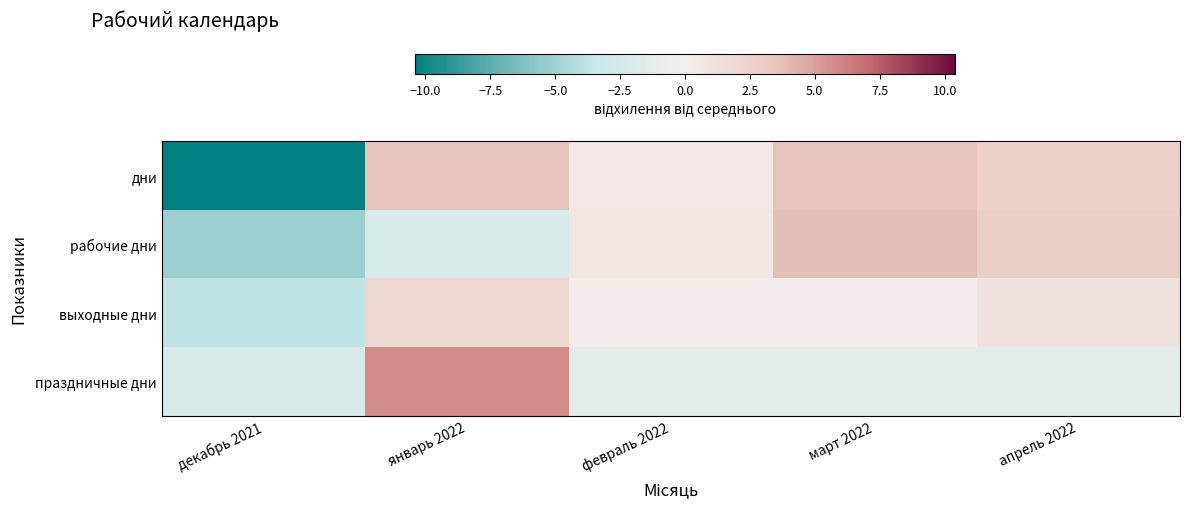

Reading right to left, list all the values displayed in this chart.

дни: апрель 2022=2.6	март 2022=3.6	февраль 2022=0.6	январь 2022=3.6	декабрь 2021=-10.4
рабочие дни: апрель 2022=2.8	март 2022=3.8	февраль 2022=0.8	январь 2022=-2.2	декабрь 2021=-5.2
выходные дни: апрель 2022=1.2	март 2022=0.2	февраль 2022=0.2	январь 2022=2.2	декабрь 2021=-3.8
праздничные дни: апрель 2022=-1.2	март 2022=-1.2	февраль 2022=-1.2	январь 2022=5.8	декабрь 2021=-2.2